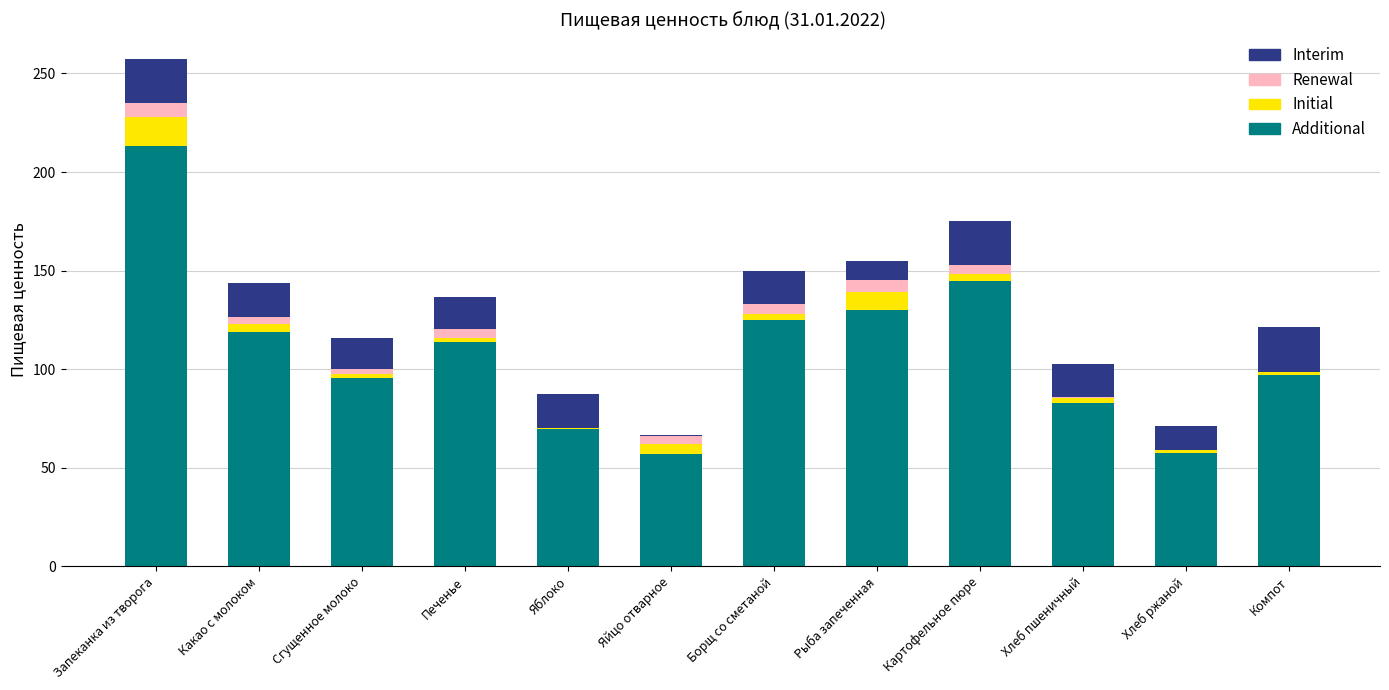

What is the total value across all series at Яблоко?

87.2